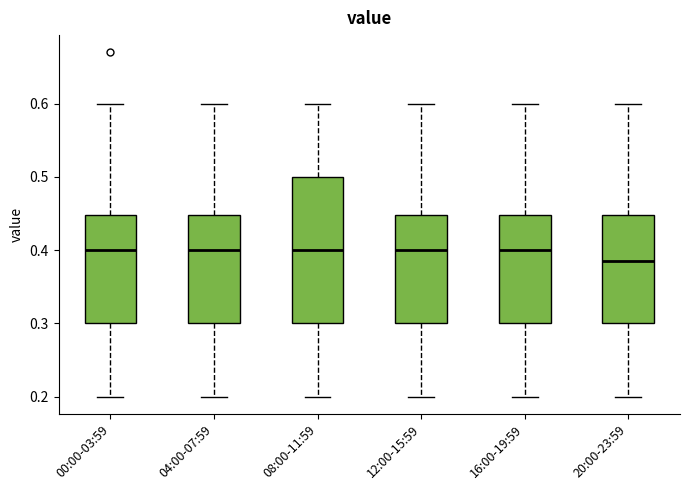

Reading left to right, transcribe this box plot: for each box, give where its median line is, the range the box spans, and where its two whiskers end, as read against the y-axis. The values are not printed on the chart, so give them approximately, as read against the axis.

00:00-03:59: median 0.40, box 0.30 to 0.45, whiskers 0.20 to 0.60
04:00-07:59: median 0.40, box 0.30 to 0.45, whiskers 0.20 to 0.60
08:00-11:59: median 0.40, box 0.30 to 0.50, whiskers 0.20 to 0.60
12:00-15:59: median 0.40, box 0.30 to 0.45, whiskers 0.20 to 0.60
16:00-19:59: median 0.40, box 0.30 to 0.45, whiskers 0.20 to 0.60
20:00-23:59: median 0.39, box 0.30 to 0.45, whiskers 0.20 to 0.60